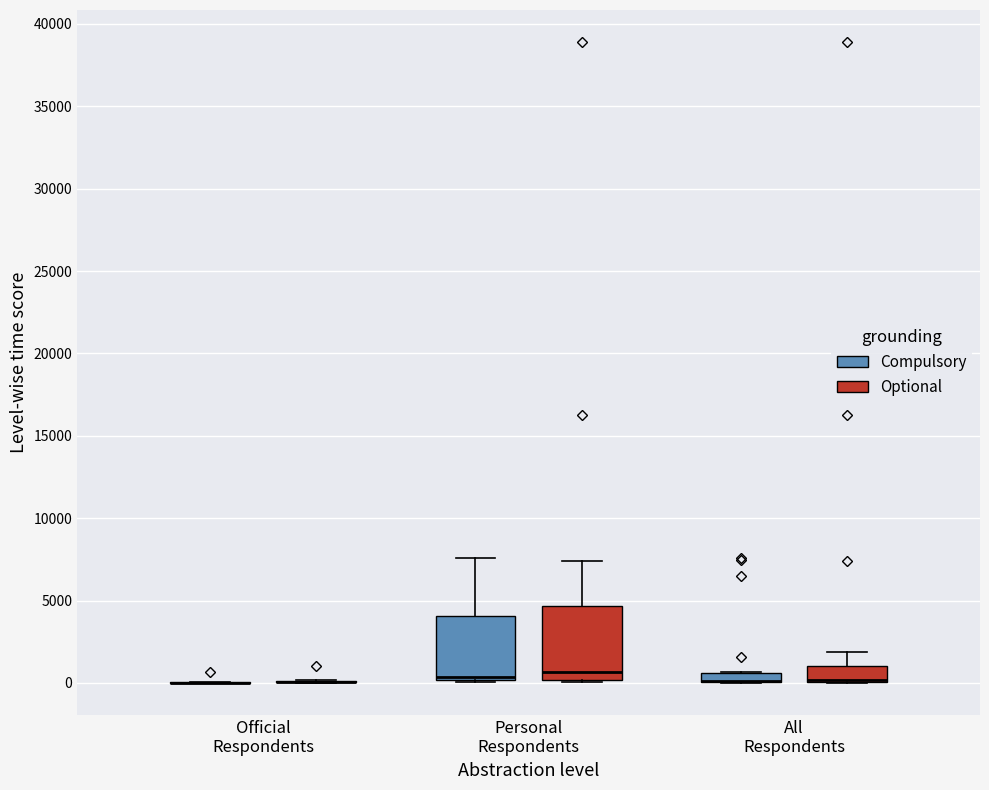

Where does the median line of the box for Personal Respondents (Compulsory) sit on the y-axis? The values are not printed on the chart, so give them approximately, as read against the axis.

500